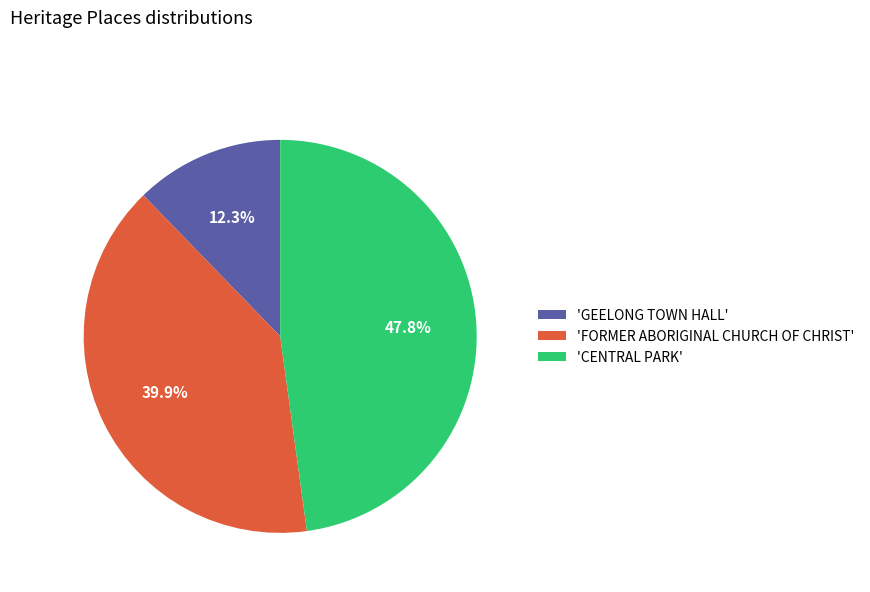

Rank the categories by value from lowest to highest.

'GEELONG TOWN HALL', 'FORMER ABORIGINAL CHURCH OF CHRIST', 'CENTRAL PARK'